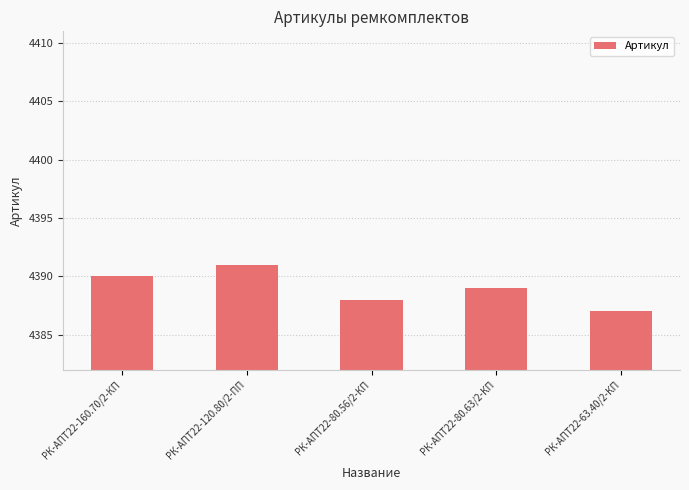

How many data points does each series have?

5